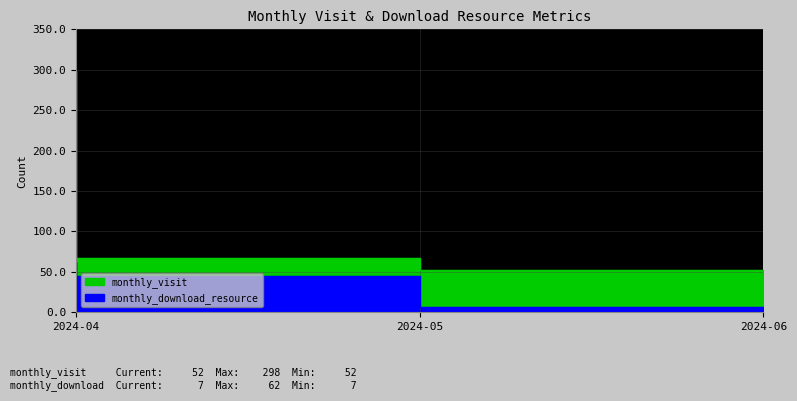

Count the number of categories in the chart.

3